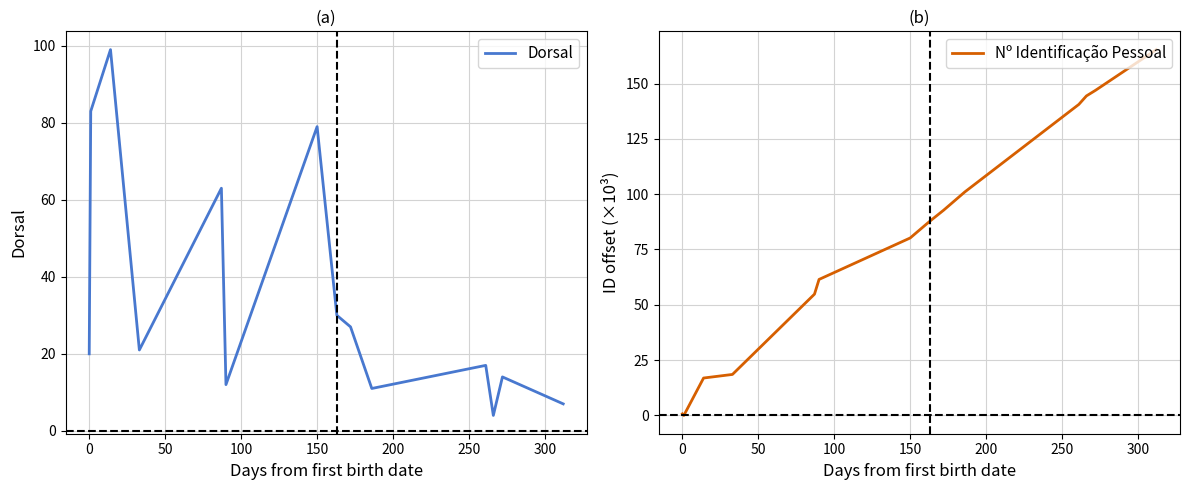

Between 50 and 300, which series saw the biggest shift?

Nº Identificação Pessoal